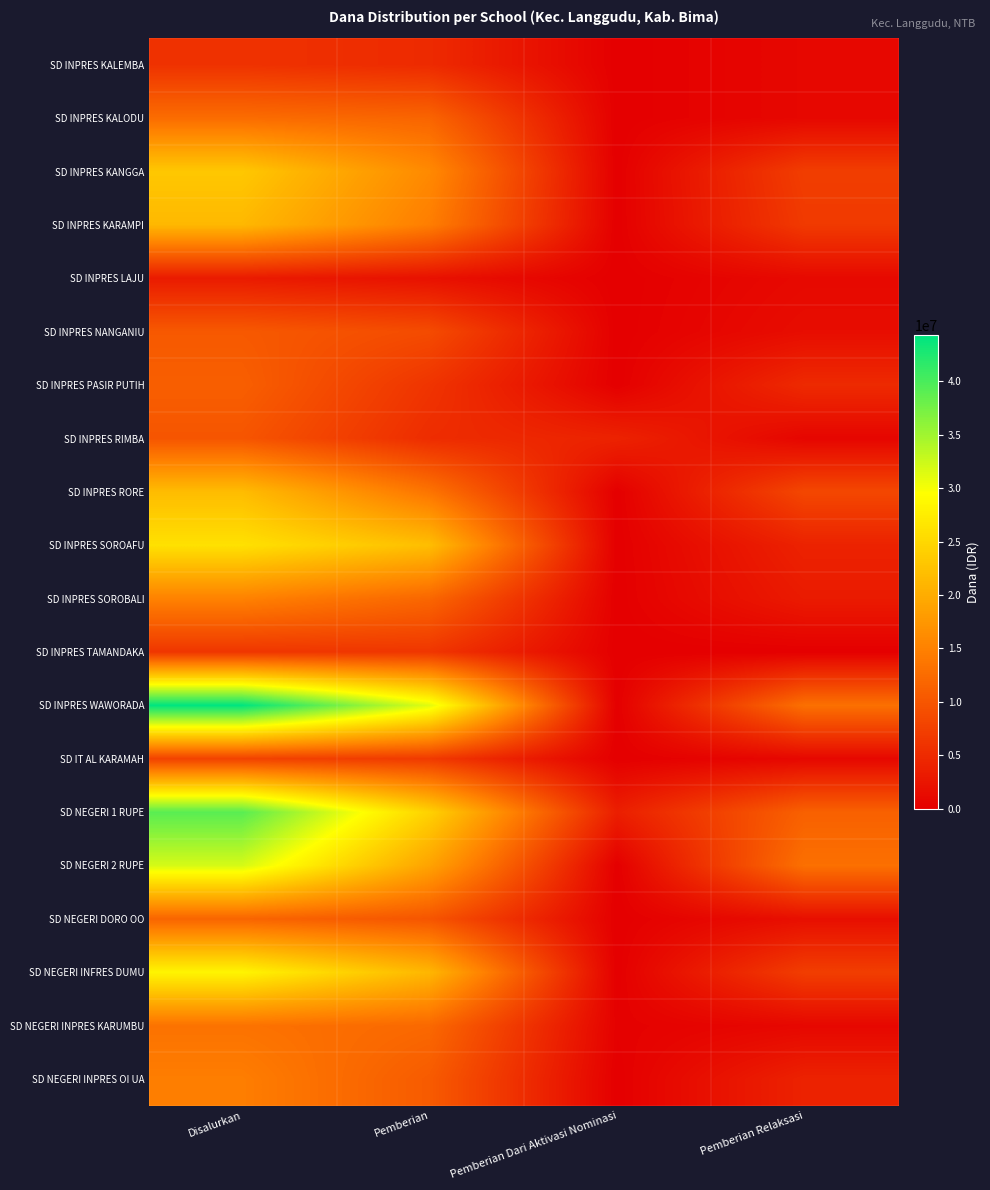

Reading right to left, transcribe all the data shown in this chart.

SD INPRES KALEMBA: Pemberian Relaksasi=900000	Pemberian Dari Aktivasi Nominasi=0	Pemberian=4950000	Disalurkan=5850000
SD INPRES KALODU: Pemberian Relaksasi=900000	Pemberian Dari Aktivasi Nominasi=0	Pemberian=11700000	Disalurkan=12600000
SD INPRES KANGGA: Pemberian Relaksasi=7200000	Pemberian Dari Aktivasi Nominasi=0	Pemberian=15975000	Disalurkan=23175000
SD INPRES KARAMPI: Pemberian Relaksasi=6750000	Pemberian Dari Aktivasi Nominasi=0	Pemberian=14625000	Disalurkan=21375000
SD INPRES LAJU: Pemberian Relaksasi=1125000	Pemberian Dari Aktivasi Nominasi=0	Pemberian=2025000	Disalurkan=3150000
SD INPRES NANGANIU: Pemberian Relaksasi=1575000	Pemberian Dari Aktivasi Nominasi=0	Pemberian=8775000	Disalurkan=10350000
SD INPRES PASIR PUTIH: Pemberian Relaksasi=4950000	Pemberian Dari Aktivasi Nominasi=0	Pemberian=6075000	Disalurkan=11025000
SD INPRES RIMBA: Pemberian Relaksasi=675000	Pemberian Dari Aktivasi Nominasi=4050000	Pemberian=5175000	Disalurkan=9900000
SD INPRES RORE: Pemberian Relaksasi=8325000	Pemberian Dari Aktivasi Nominasi=0	Pemberian=13500000	Disalurkan=21825000
SD INPRES SOROAFU: Pemberian Relaksasi=4050000	Pemberian Dari Aktivasi Nominasi=0	Pemberian=22050000	Disalurkan=26100000
SD INPRES SOROBALI: Pemberian Relaksasi=3150000	Pemberian Dari Aktivasi Nominasi=0	Pemberian=11925000	Disalurkan=15075000
SD INPRES TAMANDAKA: Pemberian Relaksasi=0	Pemberian Dari Aktivasi Nominasi=0	Pemberian=6300000	Disalurkan=6300000
SD INPRES WAWORADA: Pemberian Relaksasi=13050000	Pemberian Dari Aktivasi Nominasi=0	Pemberian=31275000	Disalurkan=44325000
SD IT AL KARAMAH: Pemberian Relaksasi=900000	Pemberian Dari Aktivasi Nominasi=0	Pemberian=6750000	Disalurkan=7650000
SD NEGERI 1 RUPE: Pemberian Relaksasi=11250000	Pemberian Dari Aktivasi Nominasi=3600000	Pemberian=24300000	Disalurkan=39150000
SD NEGERI 2 RUPE: Pemberian Relaksasi=13050000	Pemberian Dari Aktivasi Nominasi=0	Pemberian=18900000	Disalurkan=31950000
SD NEGERI DORO OO: Pemberian Relaksasi=1800000	Pemberian Dari Aktivasi Nominasi=0	Pemberian=9900000	Disalurkan=11700000
SD NEGERI INFRES DUMU: Pemberian Relaksasi=7200000	Pemberian Dari Aktivasi Nominasi=0	Pemberian=21150000	Disalurkan=28350000
SD NEGERI INPRES KARUMBU: Pemberian Relaksasi=900000	Pemberian Dari Aktivasi Nominasi=225000	Pemberian=12150000	Disalurkan=13275000
SD NEGERI INPRES OI UA: Pemberian Relaksasi=4050000	Pemberian Dari Aktivasi Nominasi=0	Pemberian=10575000	Disalurkan=14625000